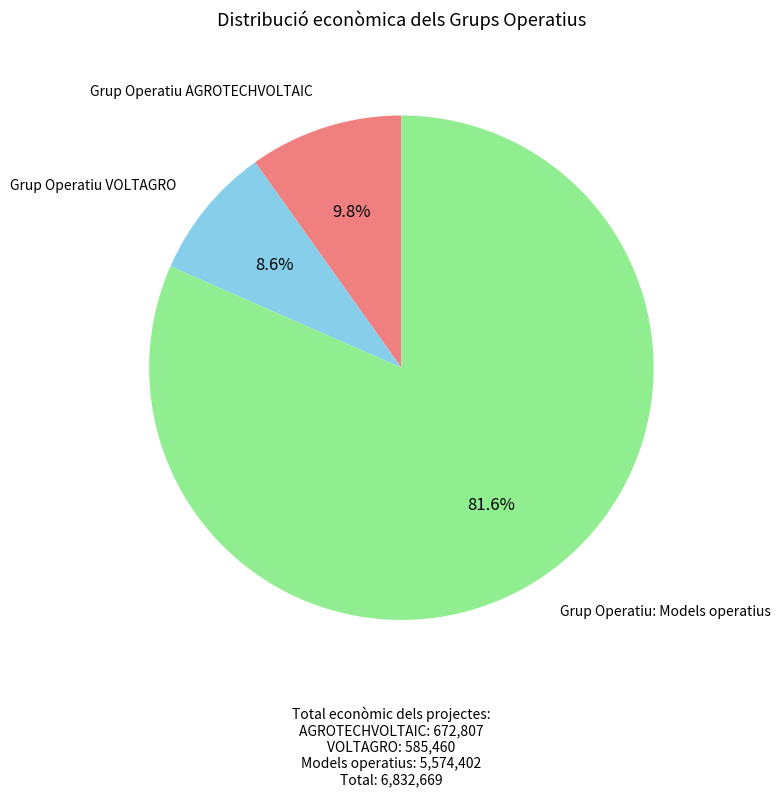

To the nearest percent, what is the difference between the Grup Operatiu VOLTAGRO and Grup Operatiu AGROTECHVOLTAIC slice percentages?

1%